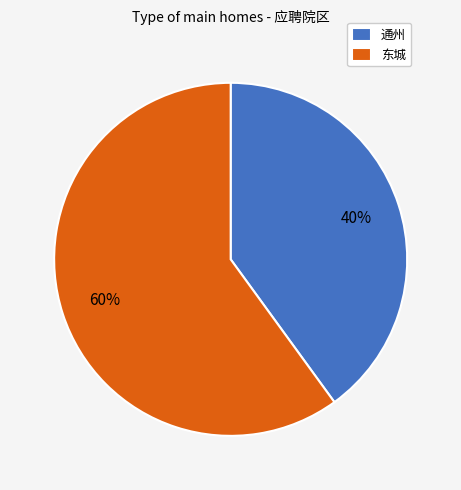

How many slices are in this pie chart?

2